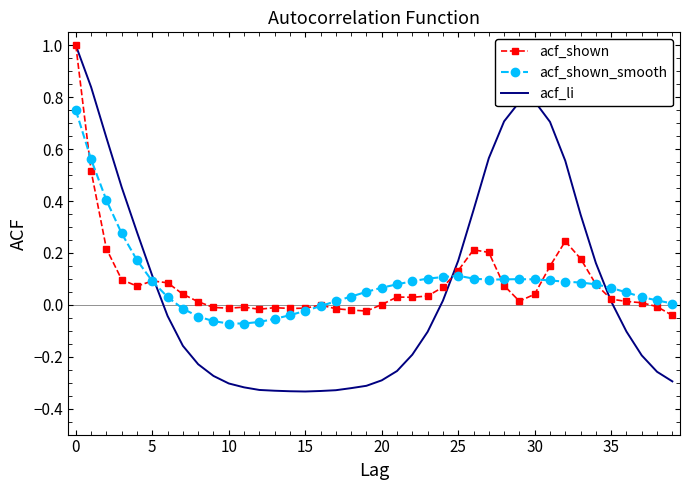

What is the greatest value displayed?

1.0